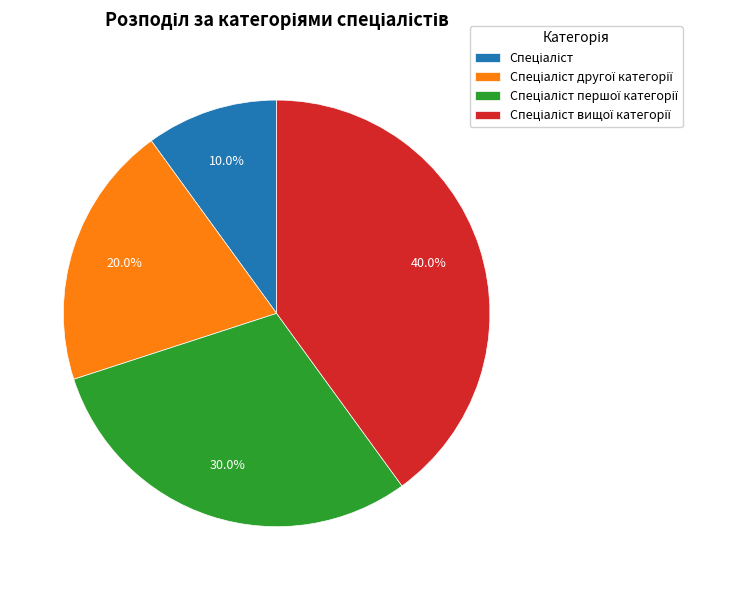

Is there any slice that represents more than half of the pie?

No